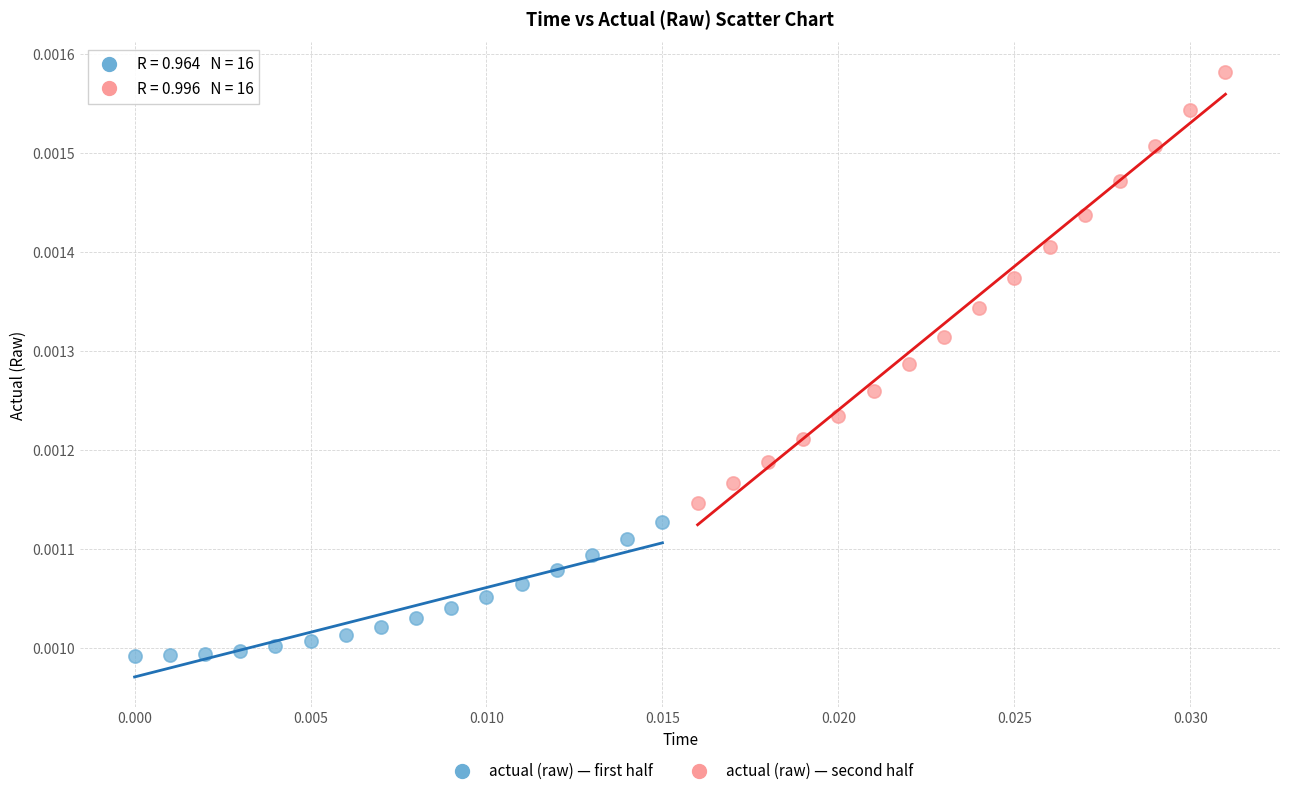

Which series reaches the minimum Y coordinate?

actual (raw) — first half